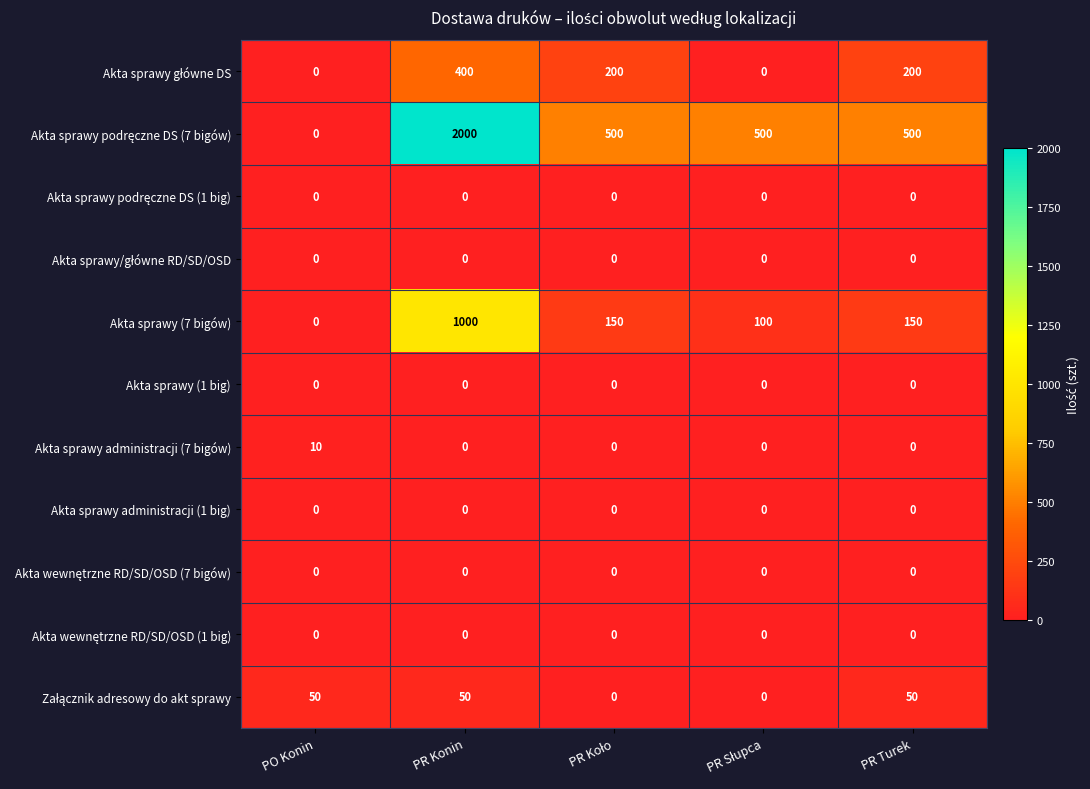

What is the total value across all series at PO Konin?

60